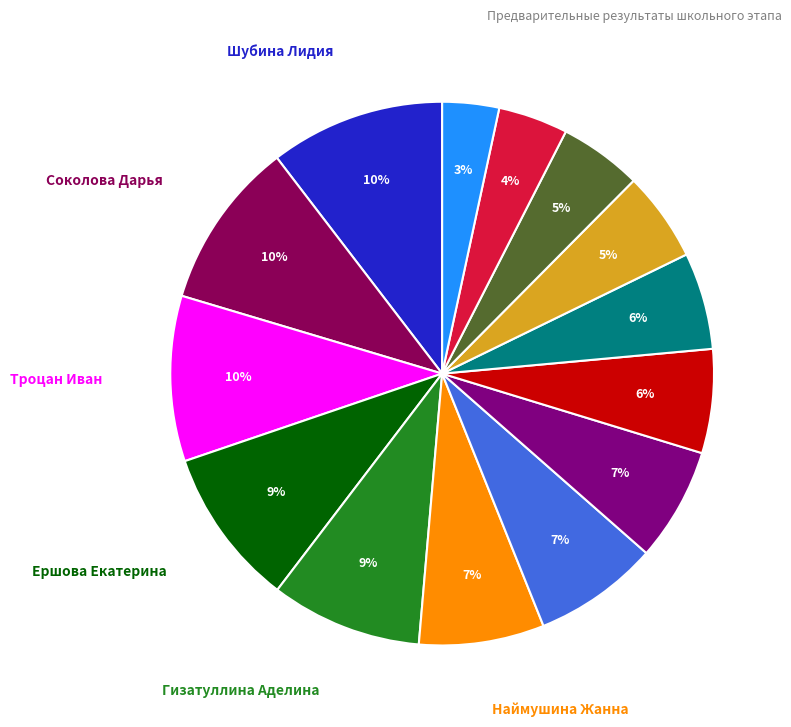

To the nearest percent, what is the average slice percentage?

7%